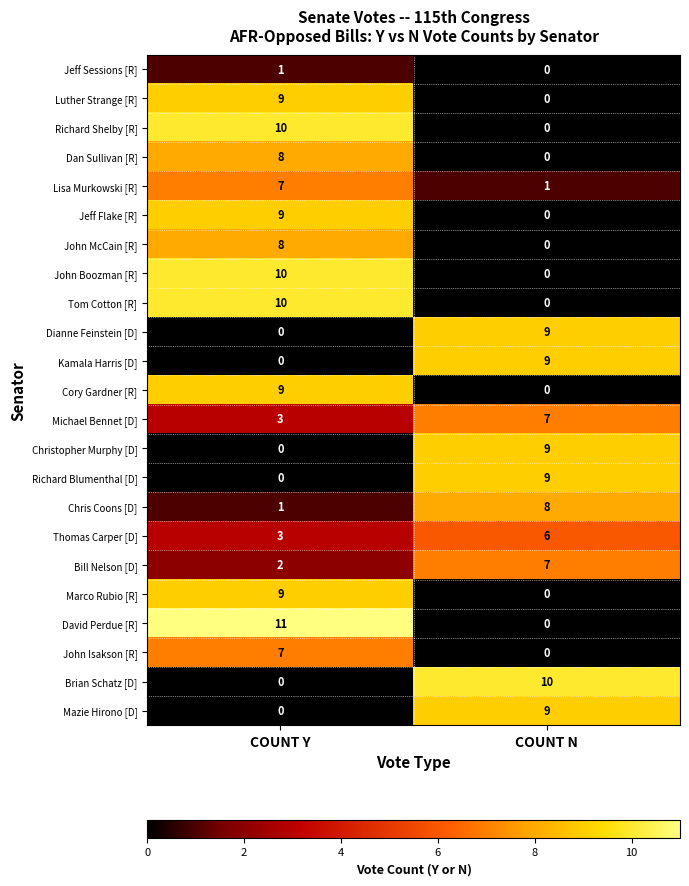

What is the sum of all John Boozman [R] values?

10